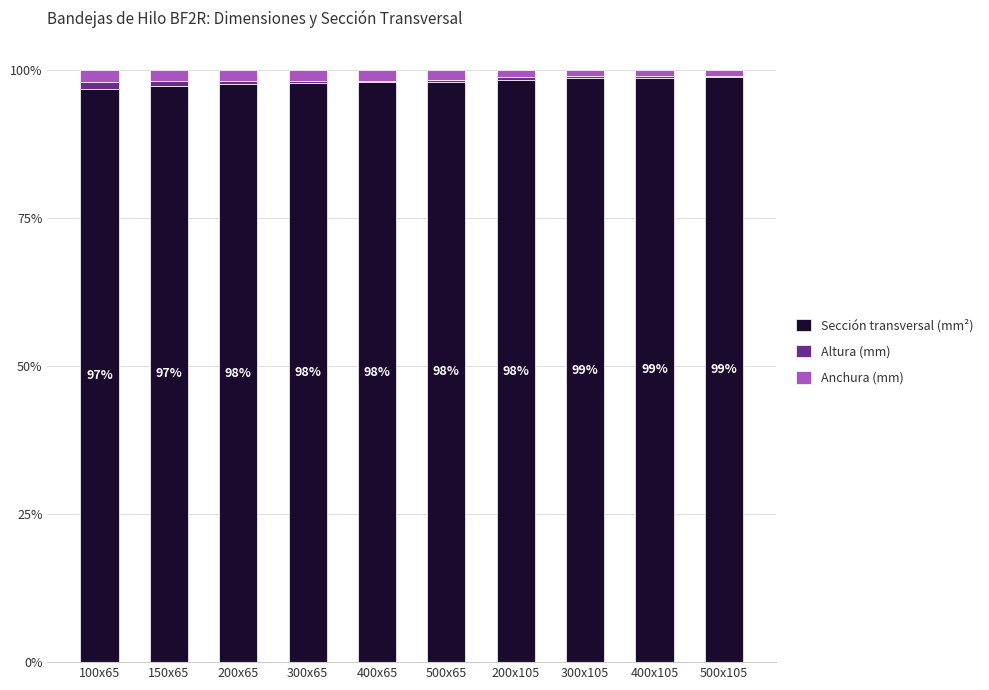

True or false: Sección transversal (mm²) has a value of 96.9 at 100x65.

True